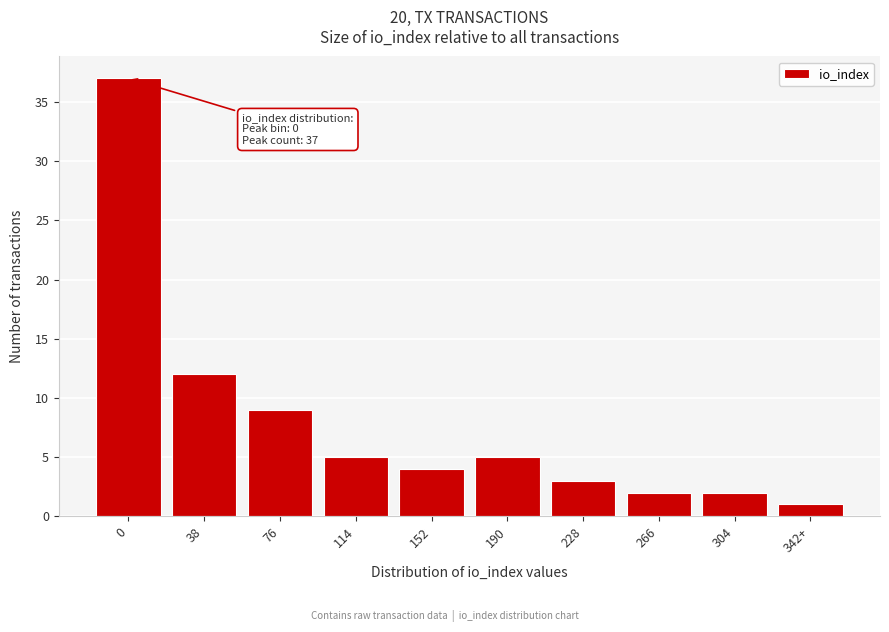

Reading left to right, list all the values displayed in this chart.

0=37	38=12	76=9	114=5	152=4	190=5	228=3	266=2	304=2	342+=1